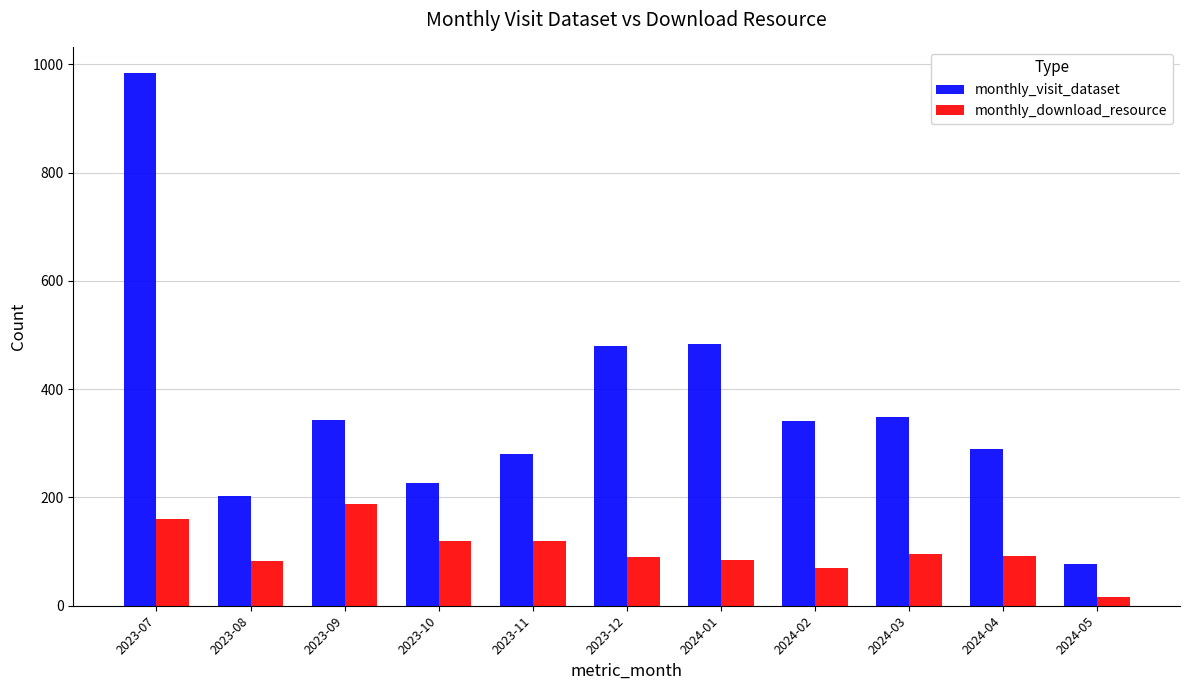

What is the label of the 3rd bar from the right?

2024-03